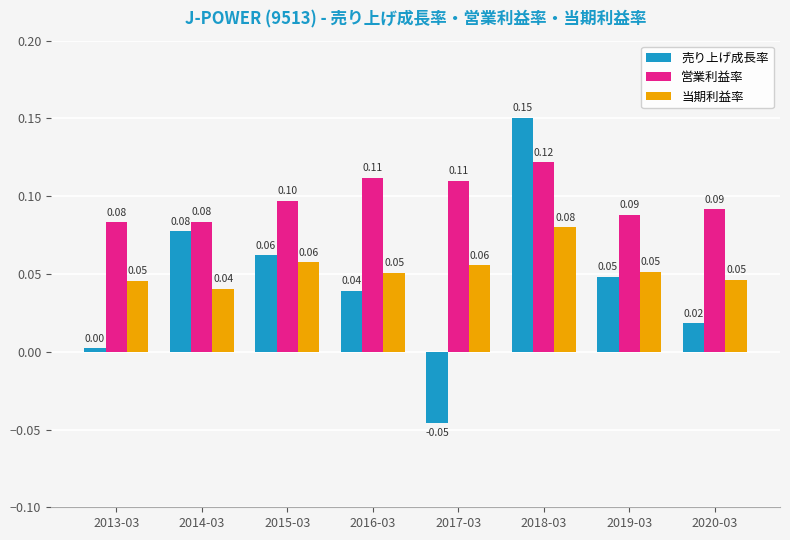

True or false: 営業利益率 has a value of 0.2 at 2020-03.

False